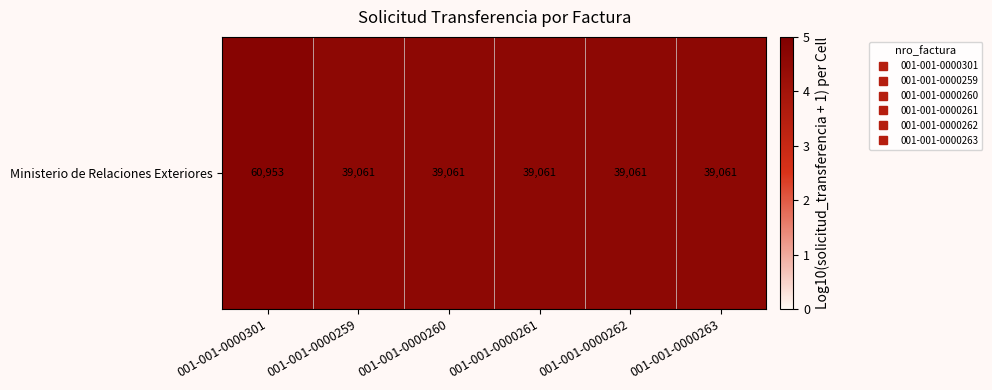

The chart shows a value of 8.0 at 001-001-0000259. True or false?

False